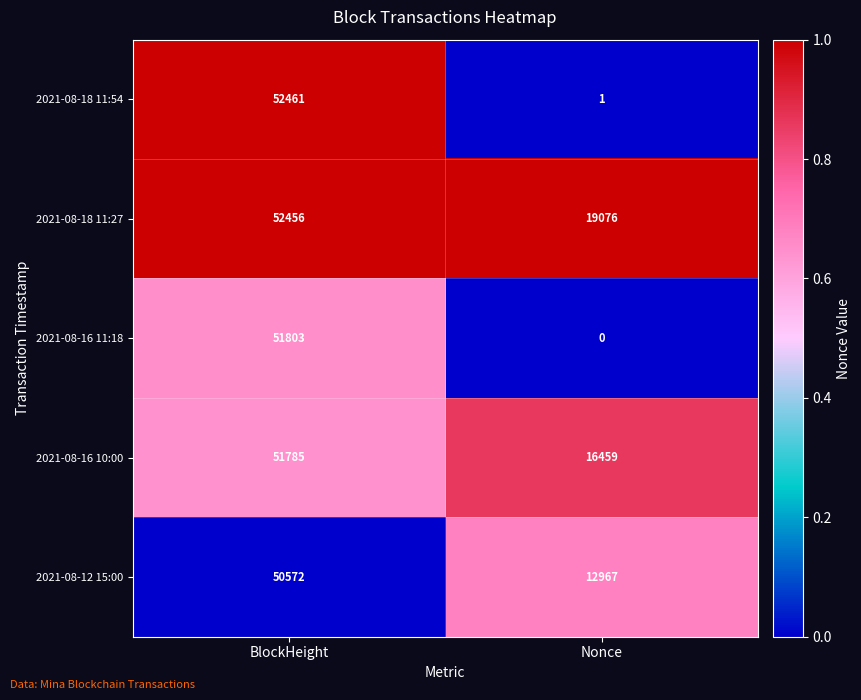

The 2021-08-12 15:00 series shows 72062 at BlockHeight. True or false?

False